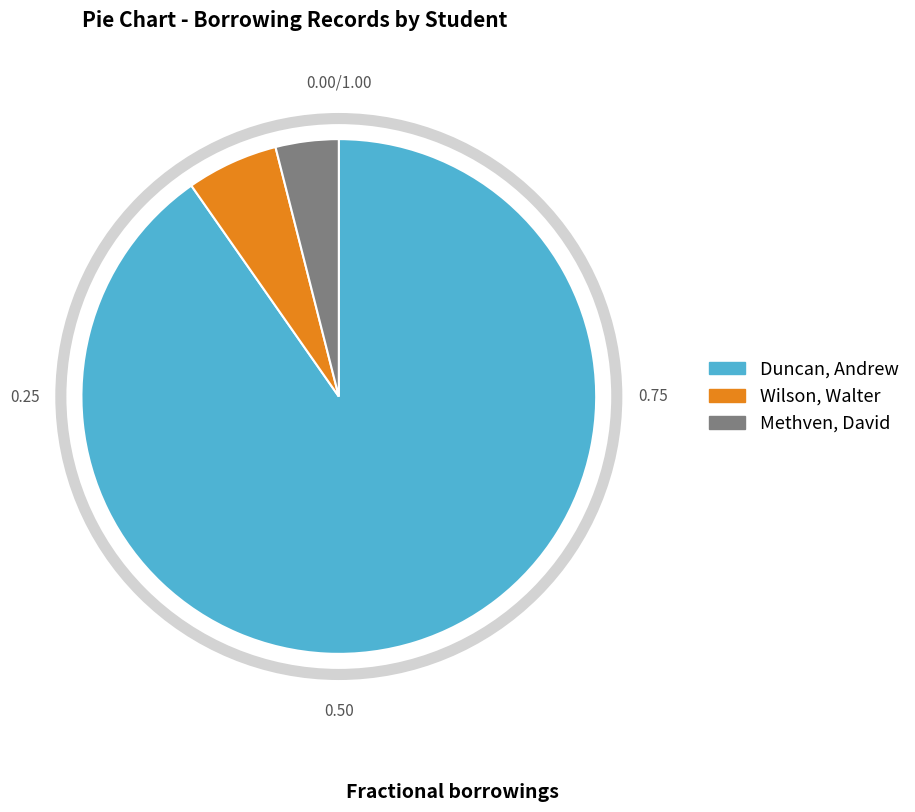

How many slices are in this pie chart?

3